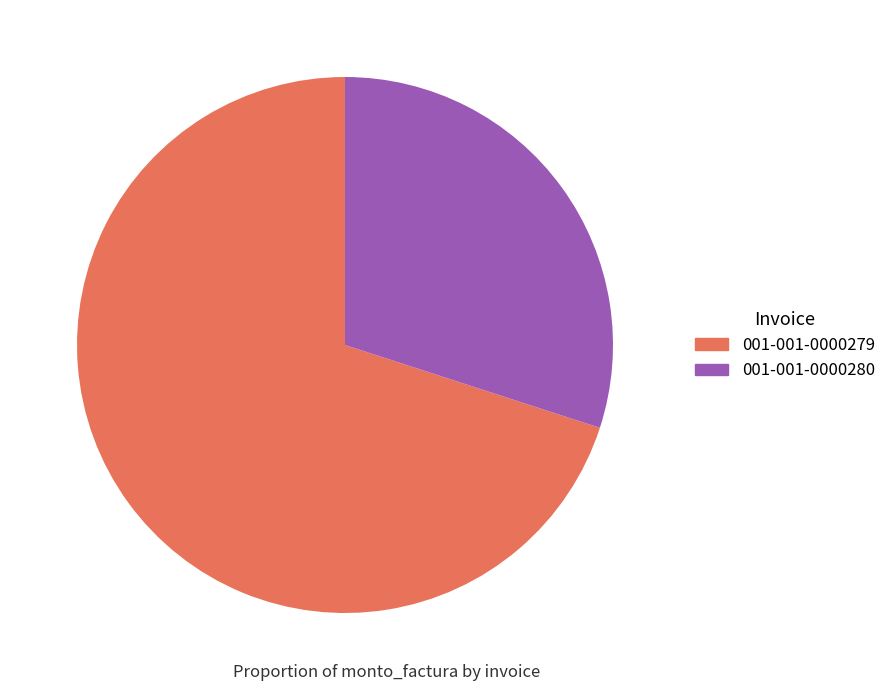

Does any single category account for the majority?

Yes